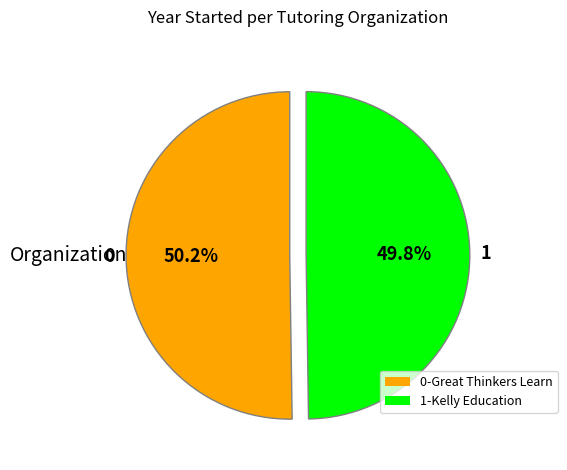

Is there any slice that represents more than half of the pie?

Yes